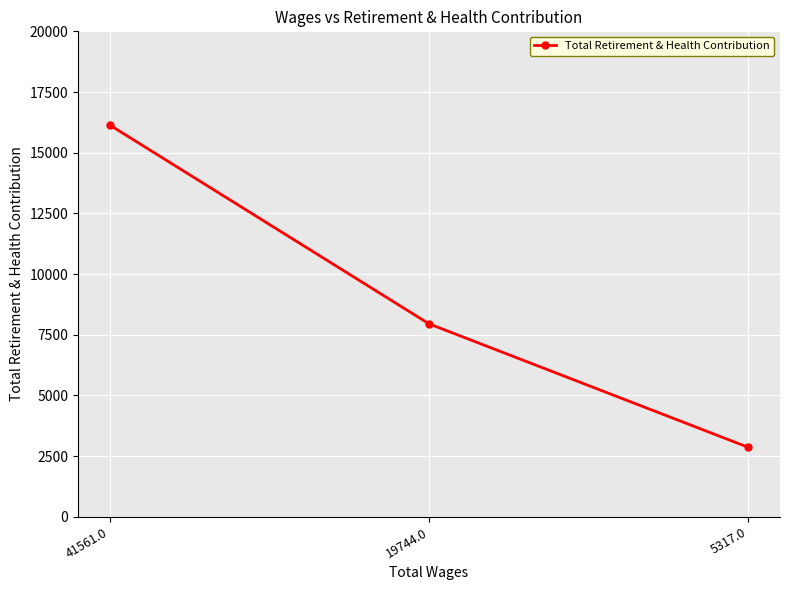

At which category does the chart reach its minimum across all series?

5317.0